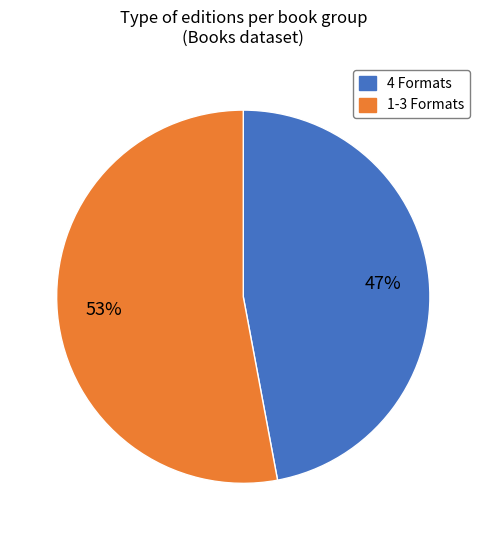

To the nearest percent, what is the difference between the largest and smallest slice percentages?

6%